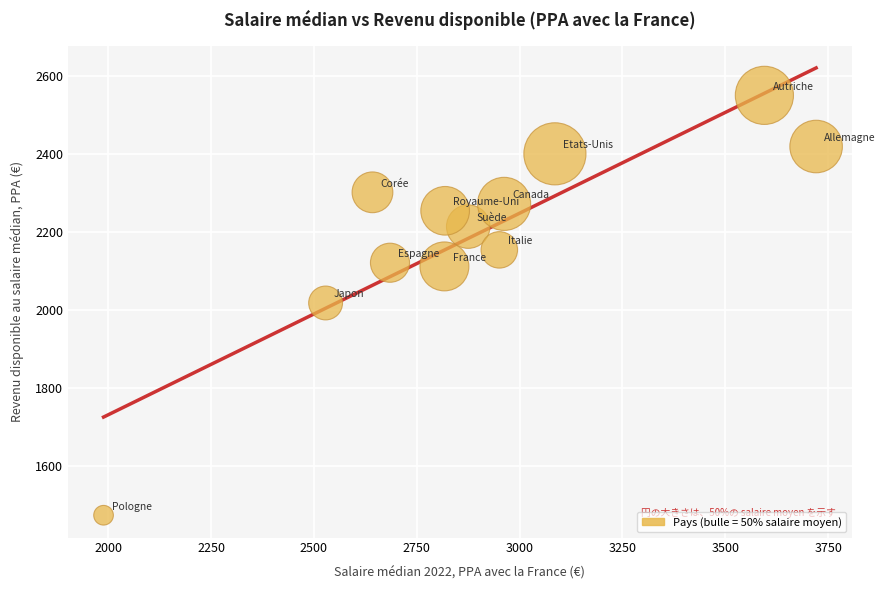

What is the average X value?

2889.4